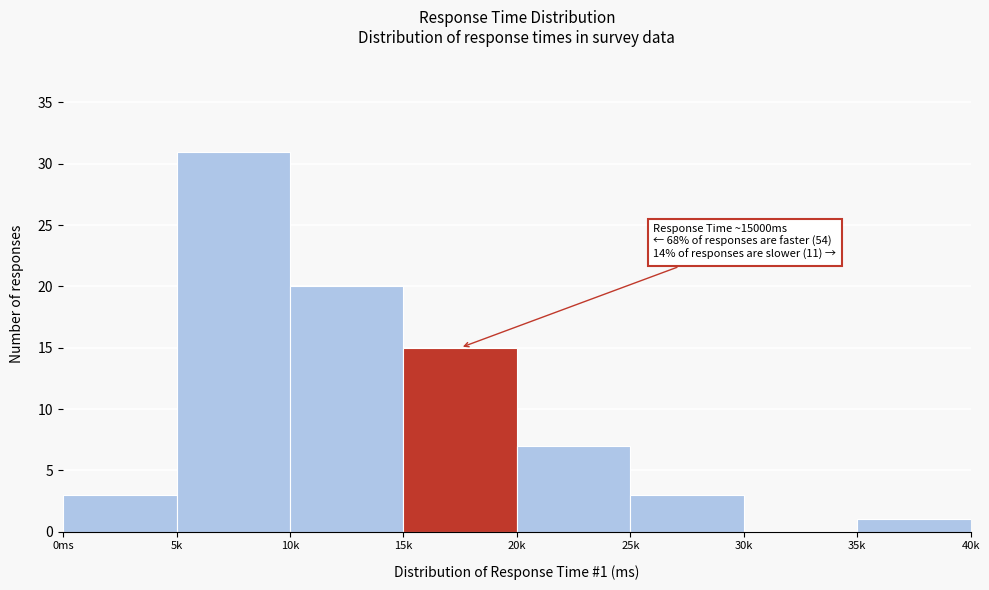

Reading left to right, what are all the values shown in this chart?

0ms=3	5k=31	10k=20	15k=15	20k=7	25k=3	30k=0	35k=1